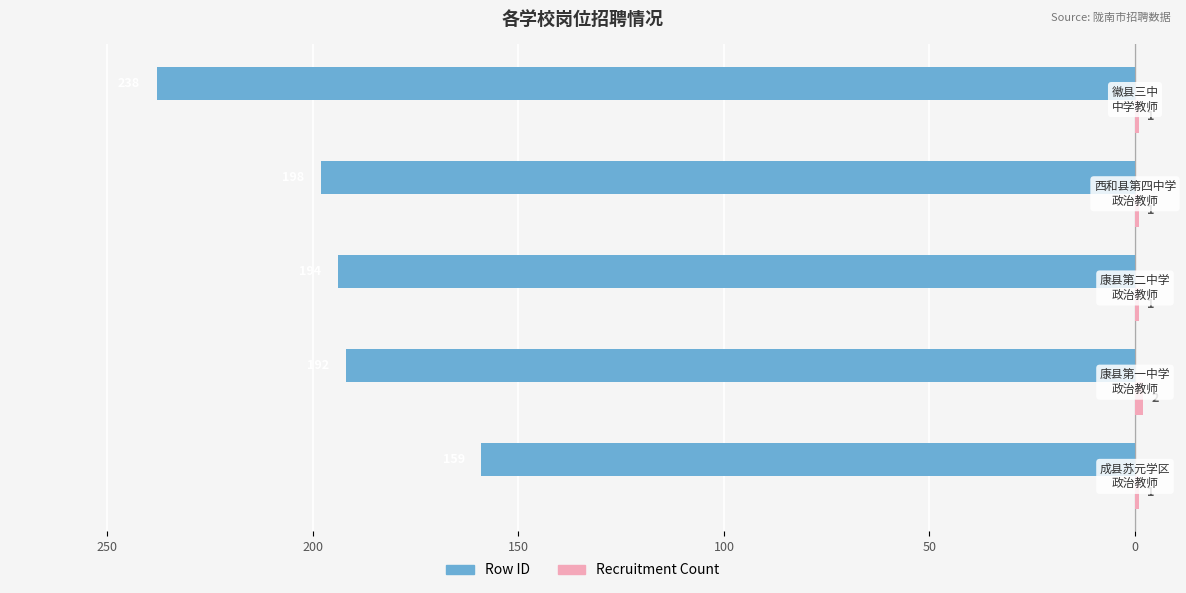

What is the value of the Row ID bar at the 3rd from the left?

-194